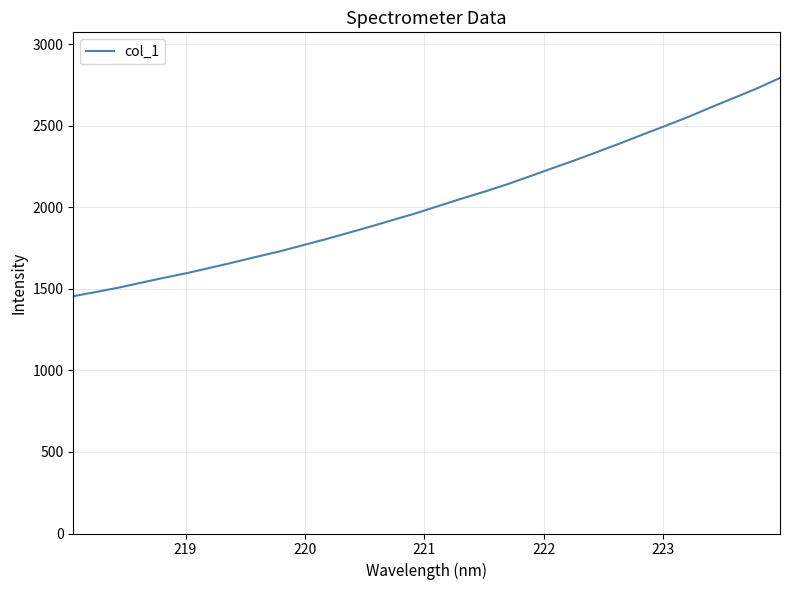

What is the maximum value shown in the chart?

2793.3